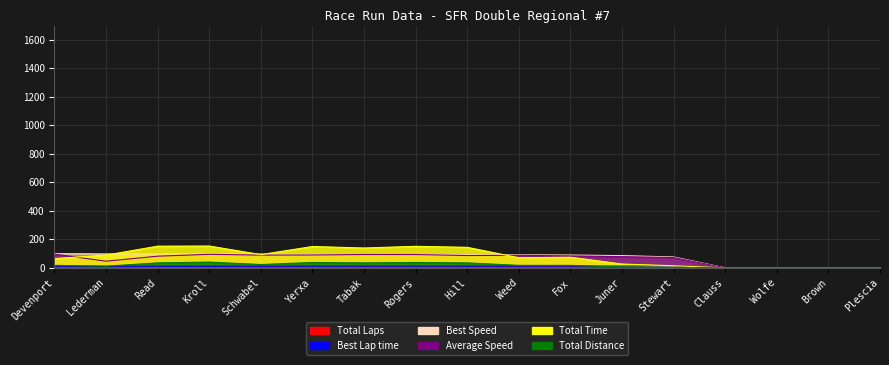

How many lines are shown in the chart?

6